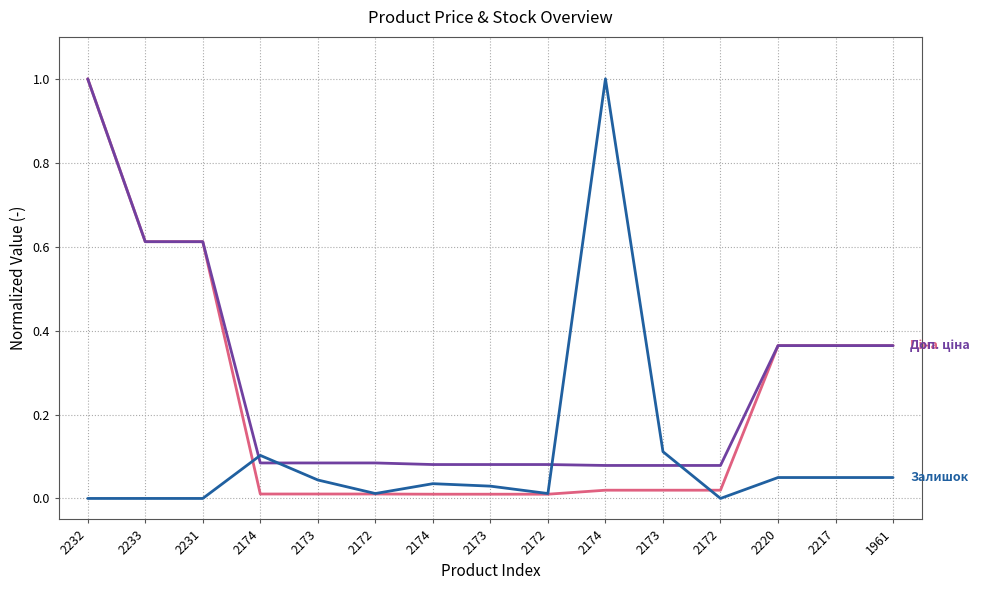

Does the chart display data point markers on the line(s)?

No